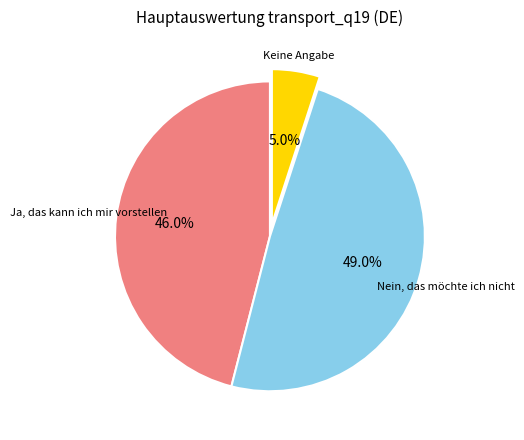

Does any single category account for the majority?

No